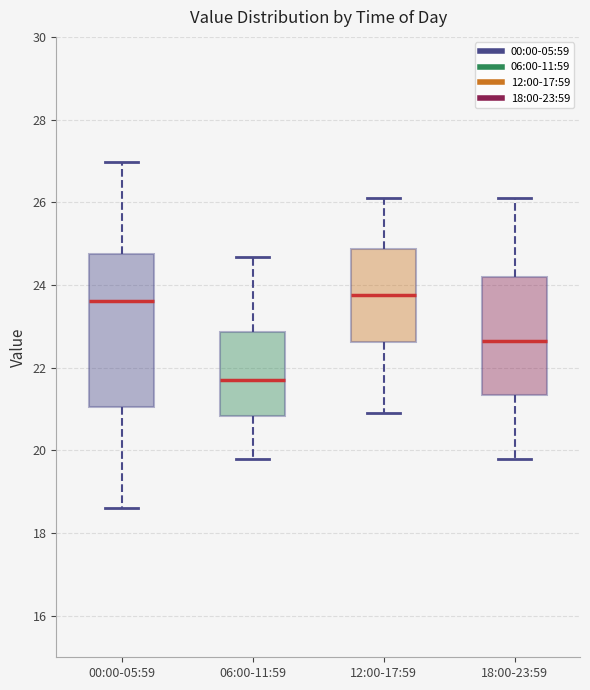

Reading left to right, read every box against the y-axis: the position of its median line, the range the box covers, and the ends of its whiskers. The values are not printed on the chart, so give them approximately, as read against the axis.

00:00-05:59: median 23.6, box 21.0 to 24.8, whiskers 18.6 to 27.0
06:00-11:59: median 21.8, box 20.8 to 22.8, whiskers 19.8 to 24.6
12:00-17:59: median 23.8, box 22.6 to 24.8, whiskers 21.0 to 26.2
18:00-23:59: median 22.6, box 21.4 to 24.2, whiskers 19.8 to 26.2